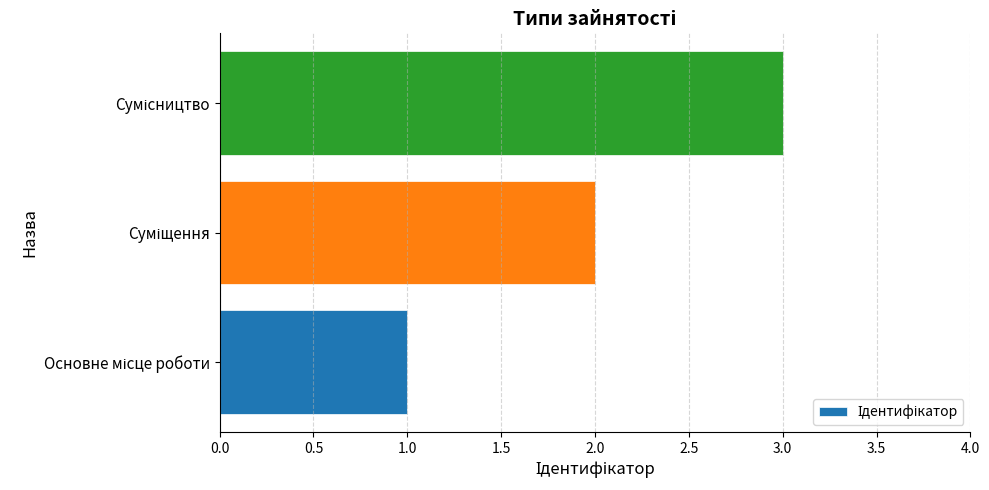

What is the greatest value displayed?

3